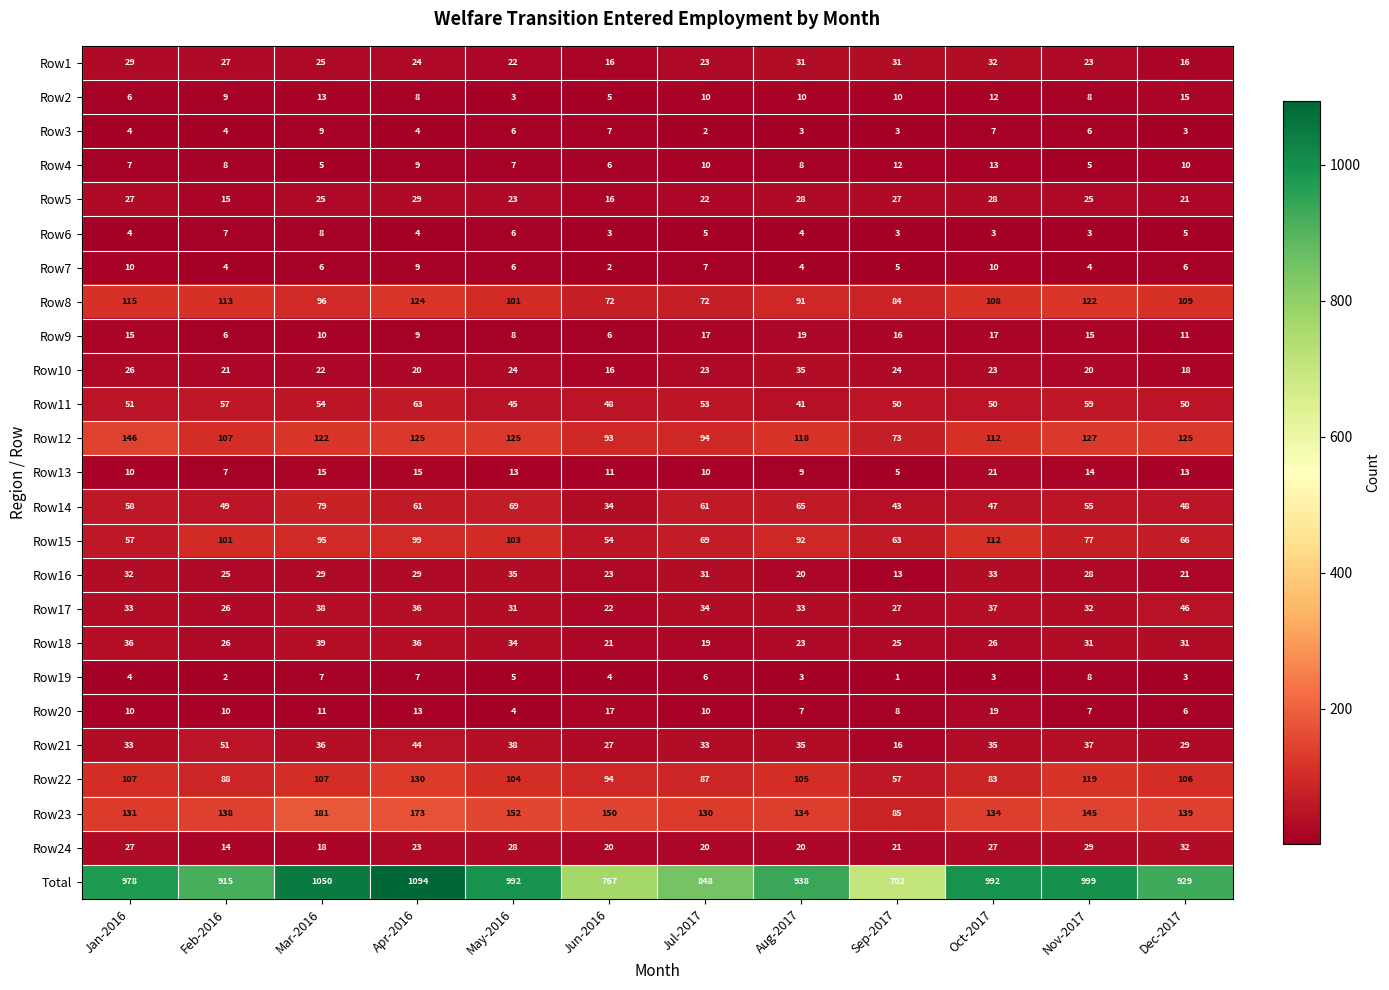

What is the sum of the Row24 values at Jul-2017 and Dec-2017?

52